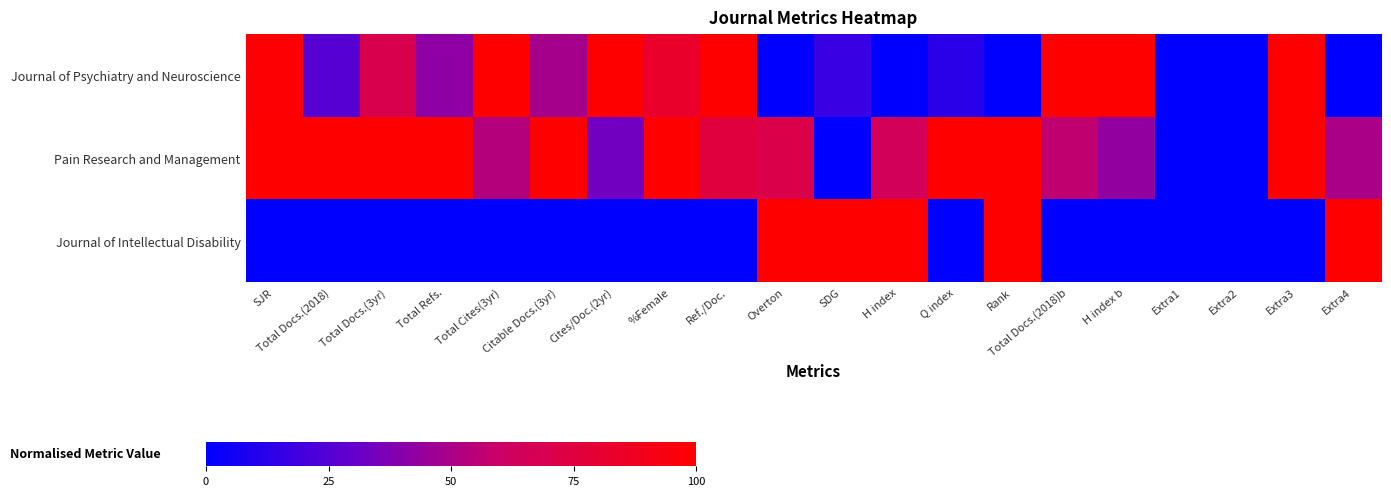

What is the total value across all series at Total Refs.?

142.1